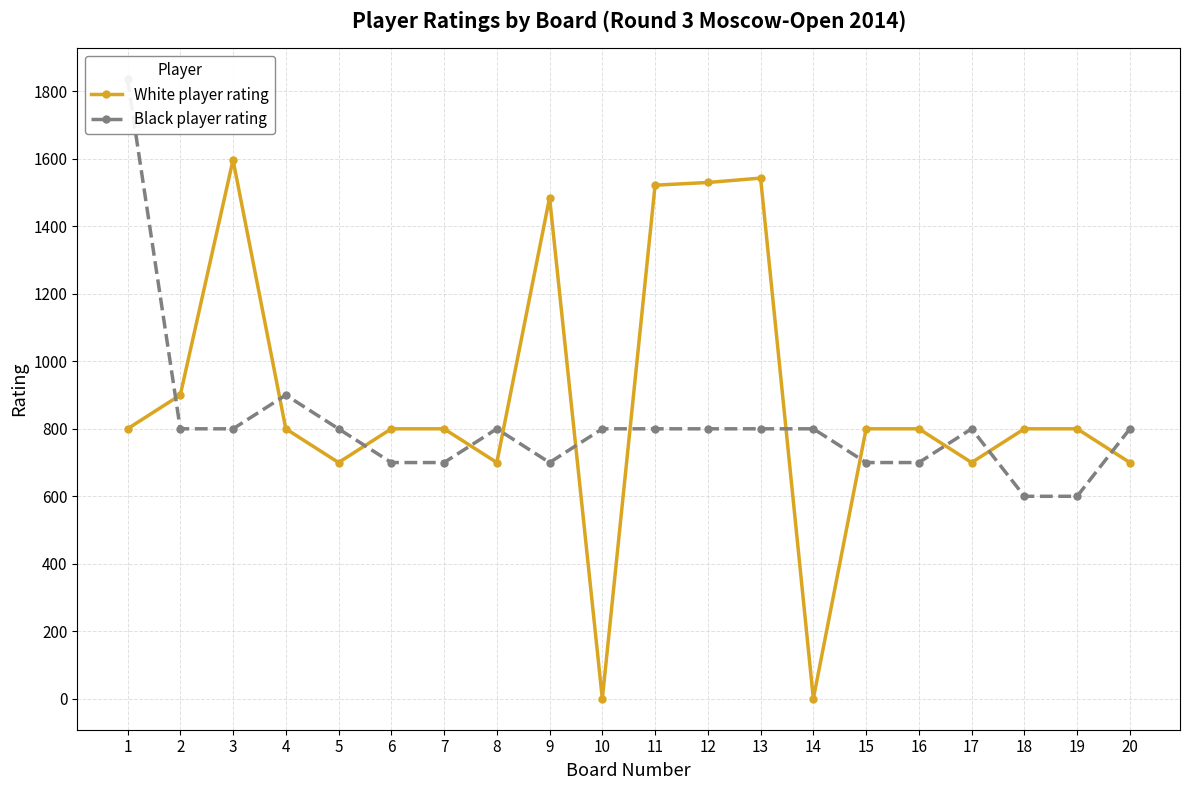

What is the total value across all series at 3?

2397